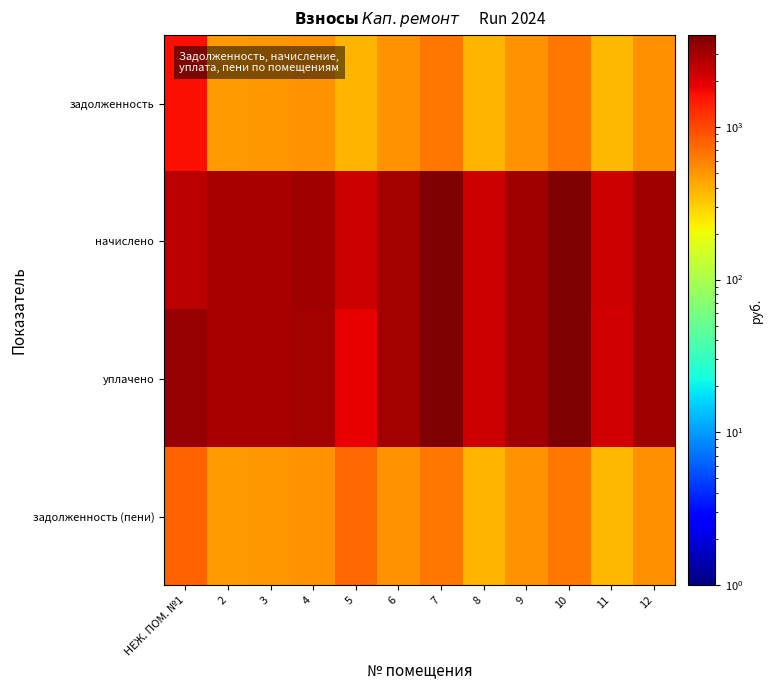

At which category is the sum across all series the highest?

7